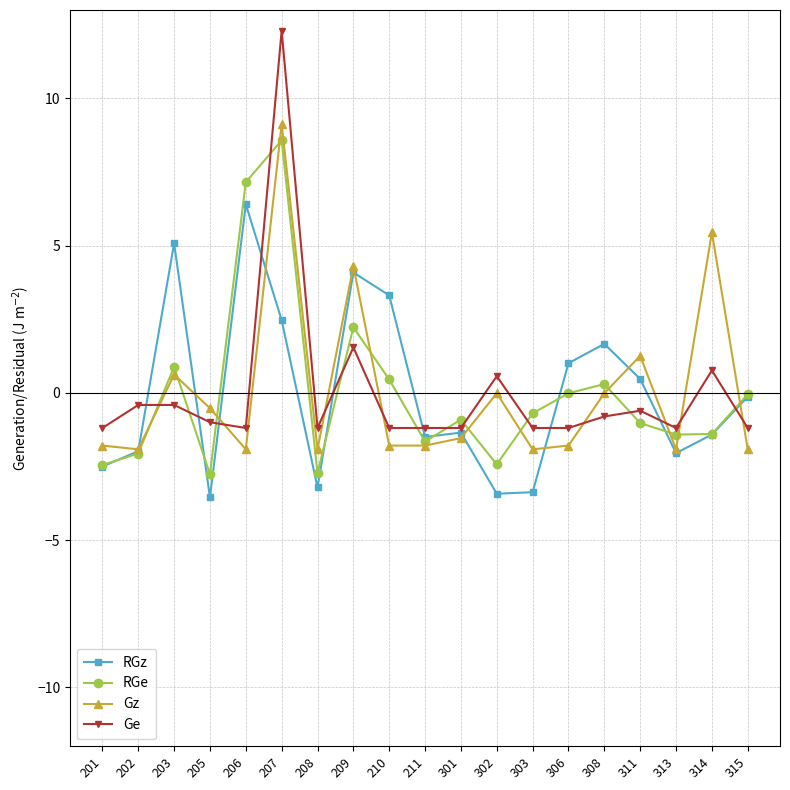

Which series has the largest range (max minus min)?

Ge